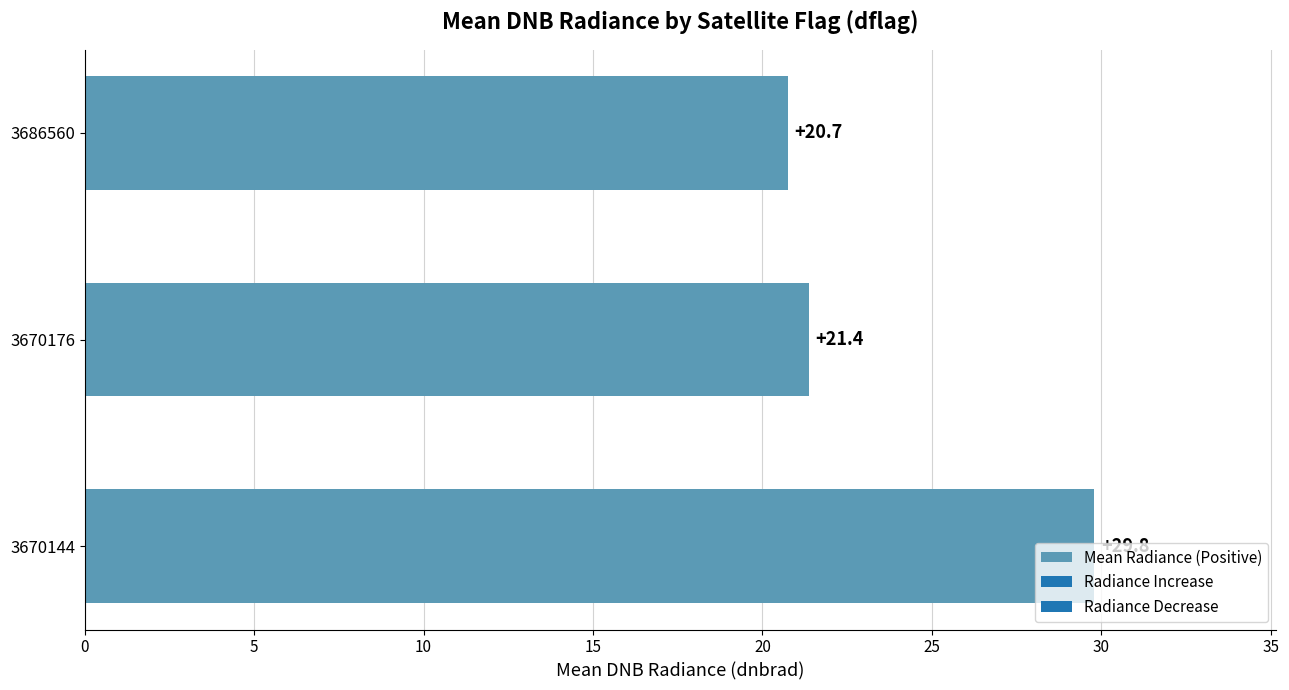

What is the sum of the values at 3686560 and 3670144?

50.5